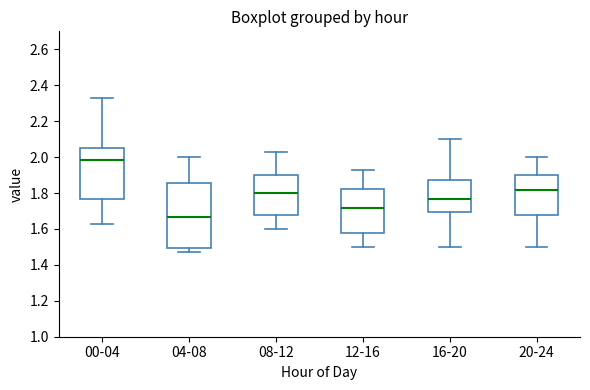

Which box is the tallest, from its lower edge to its upper edge?

04-08